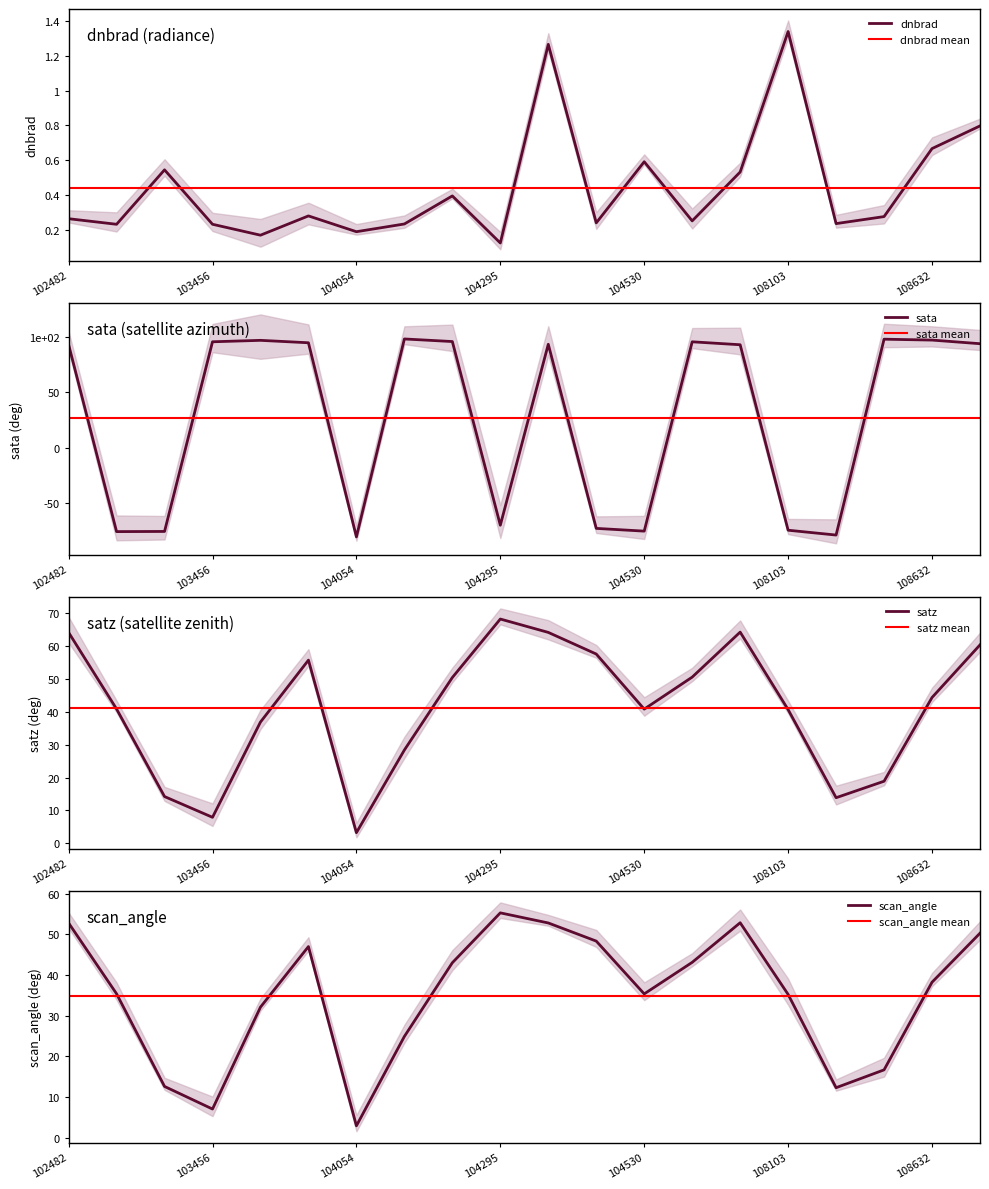

How many interior local valleys does the satz series have?

4